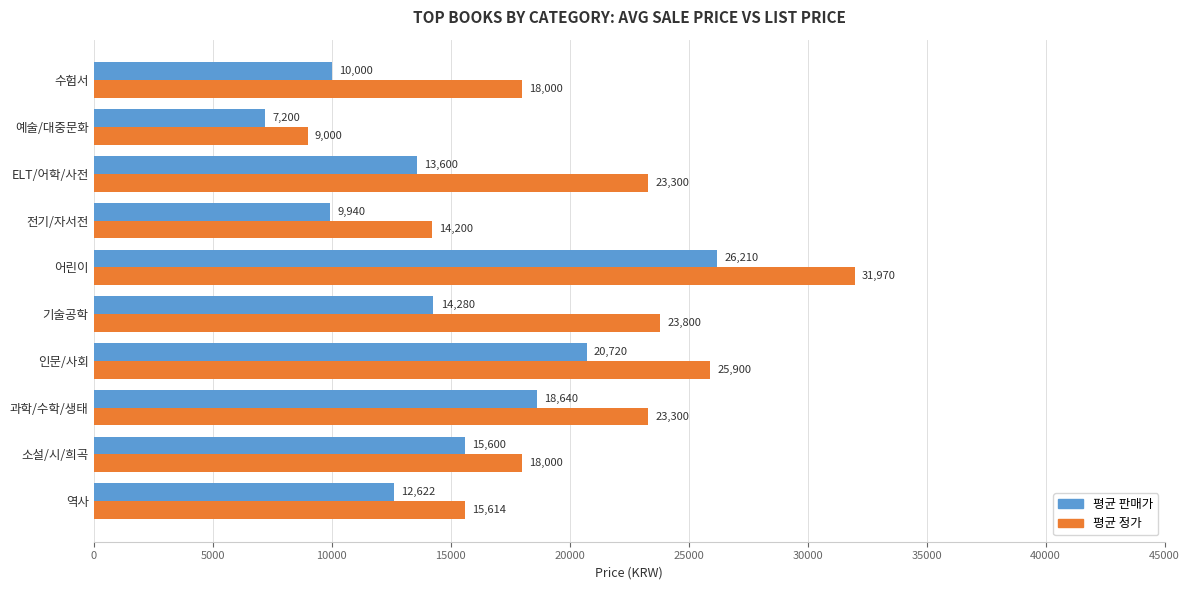

Which series has the widest spread of values?

평균 정가